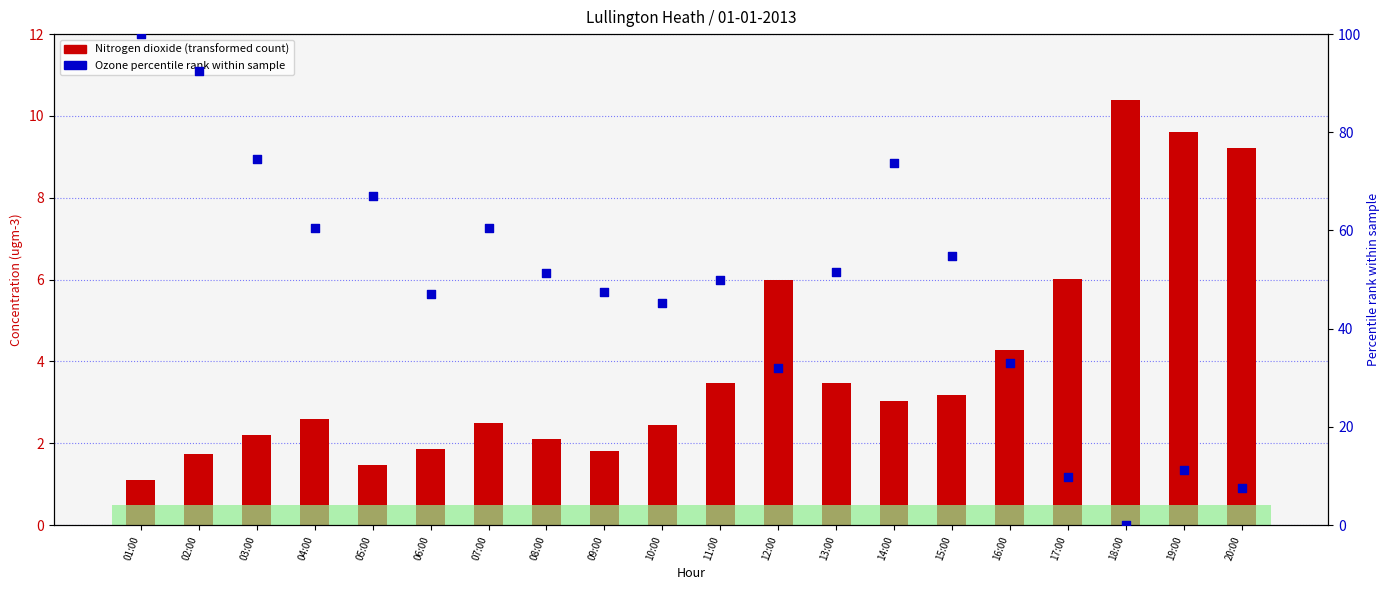

Which series has the largest Y range (max minus min)?

Ozone % rank